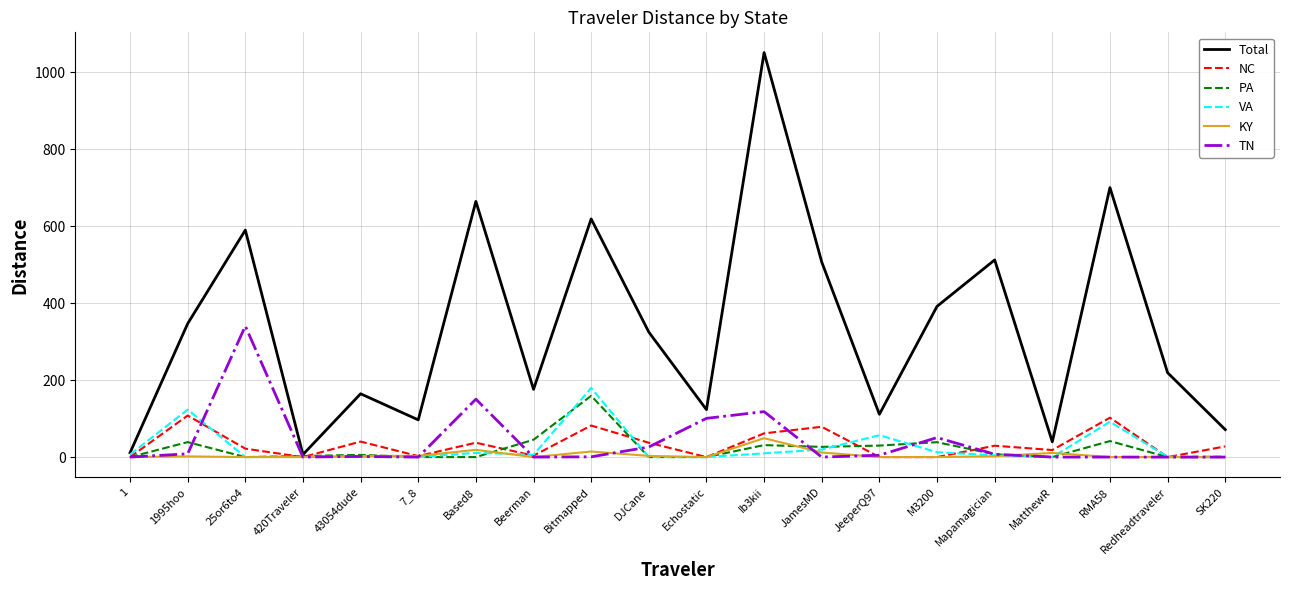

The TN series shows 212.7 at MatthewR. True or false?

False